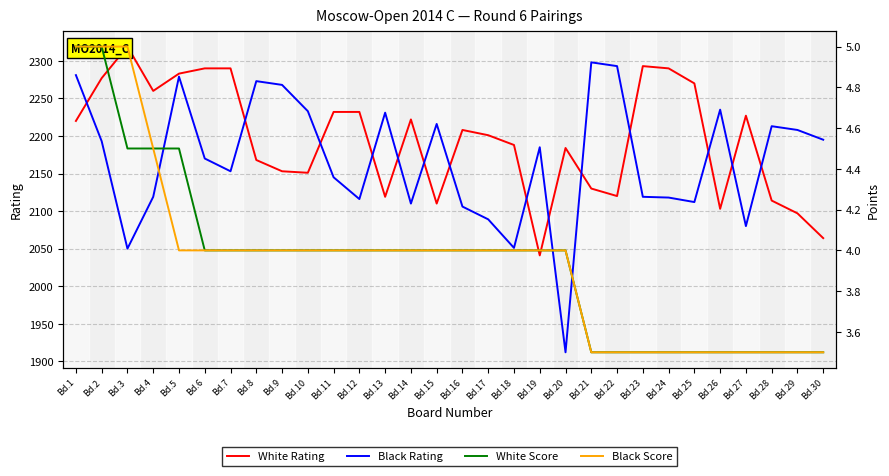

What are all the series names shown in the legend?

White Rating, Black Rating, White Score, Black Score